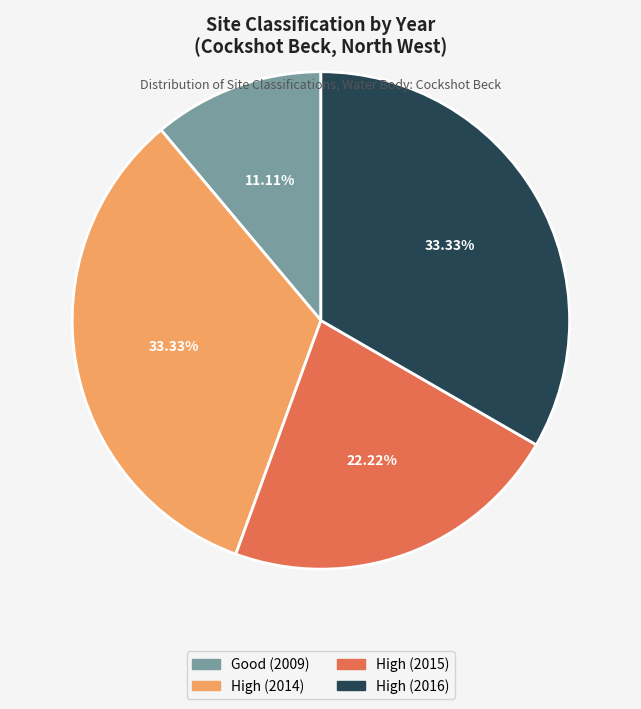

Which slice is the smallest?

Good (2009)